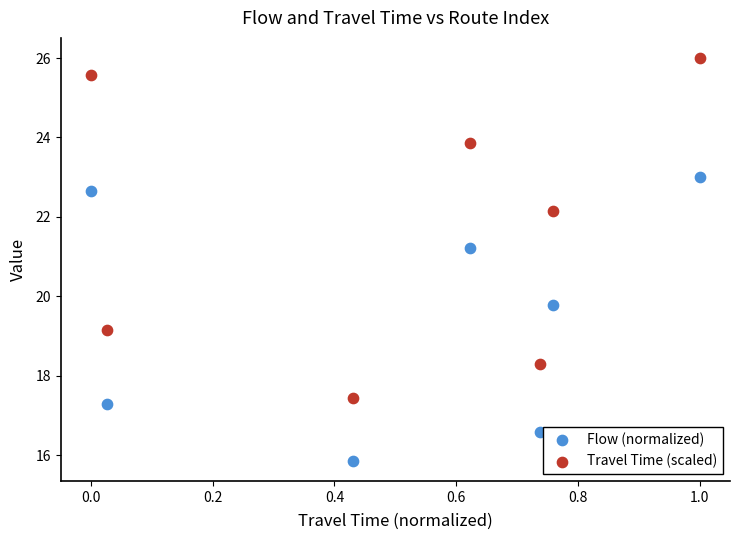

Which series reaches the maximum Y coordinate?

Travel Time (scaled)